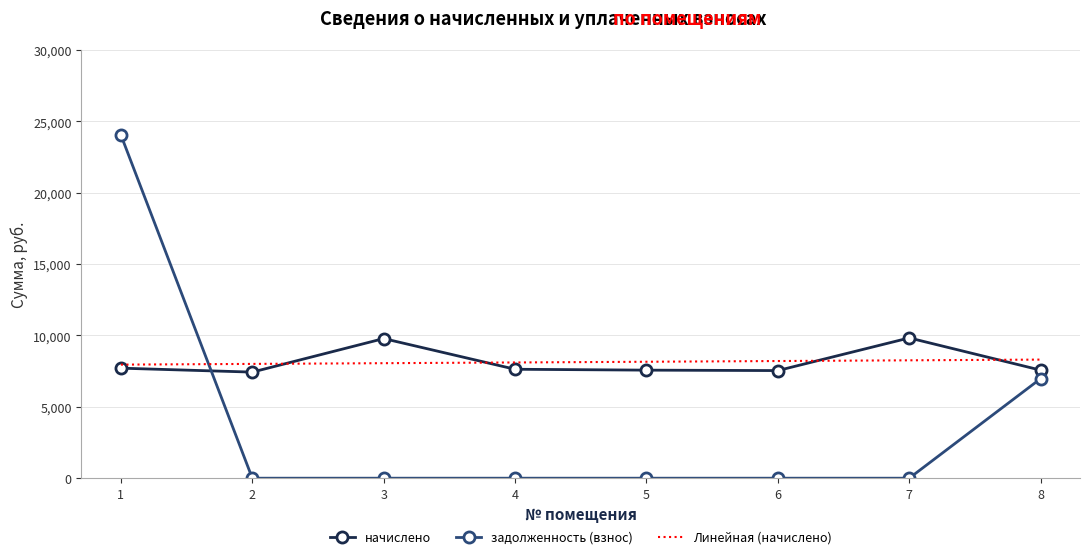

The value of задолженность (взнос) at 3 is -13198.2. True or false?

False